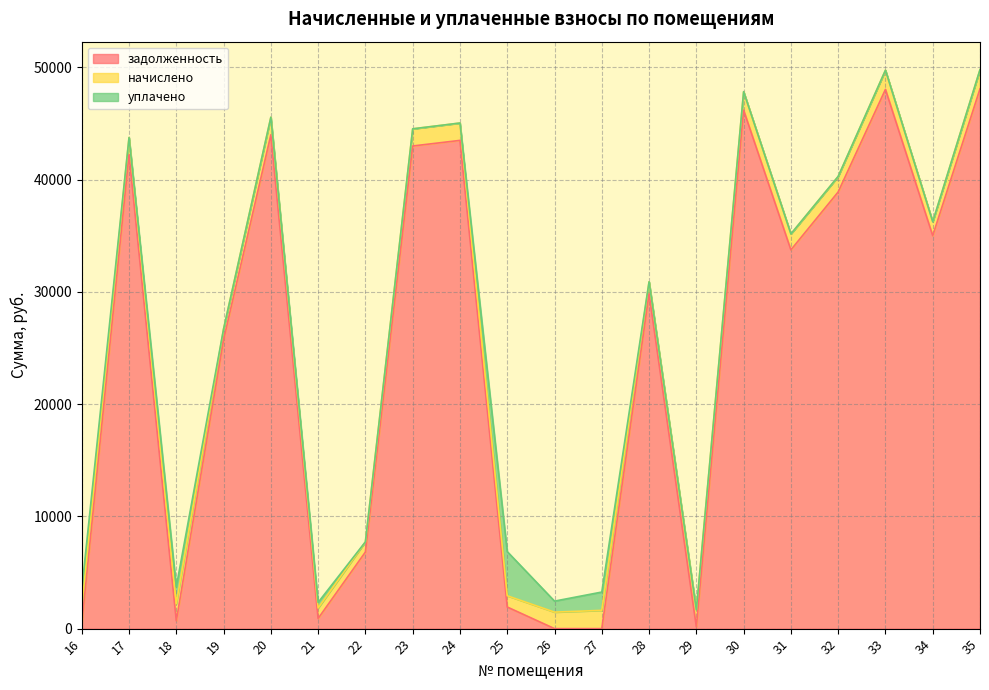

How many interior local peaks does the задолженность series have?

6